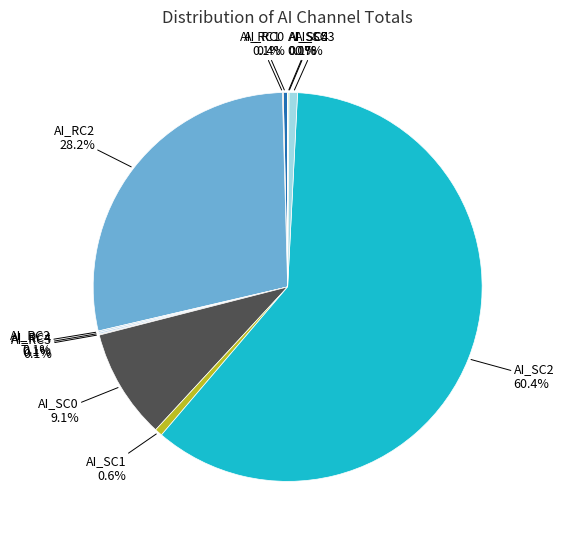

What percentage is NOT represented by AI_RC2?

71.8%